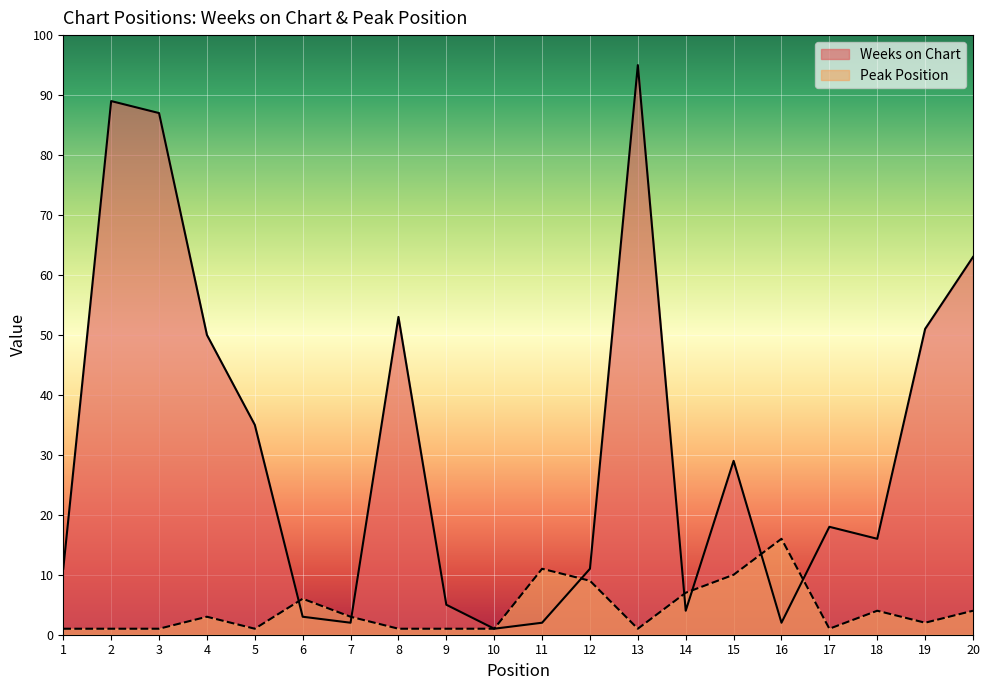

What is the value of the Peak Position point at the 6th from the left?

6